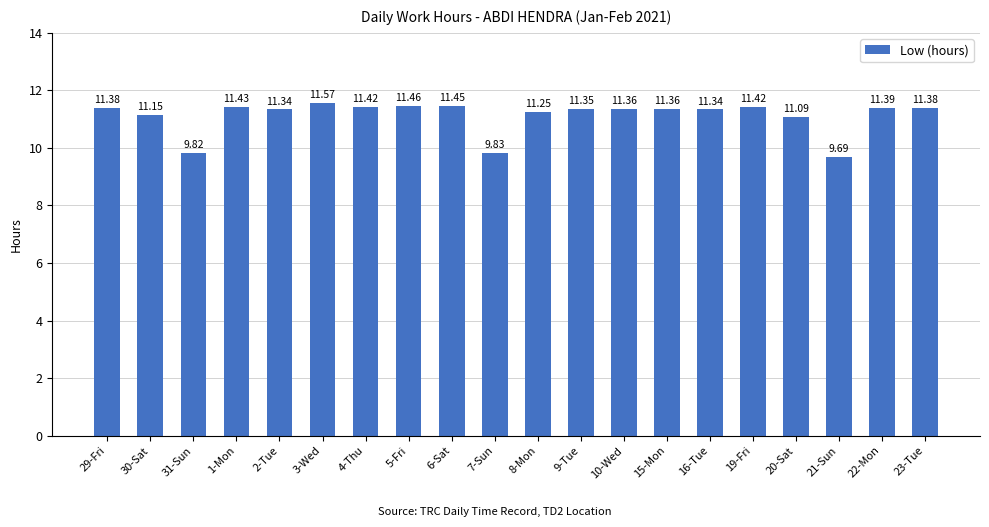

The value at 29-Fri is 16.3. True or false?

False